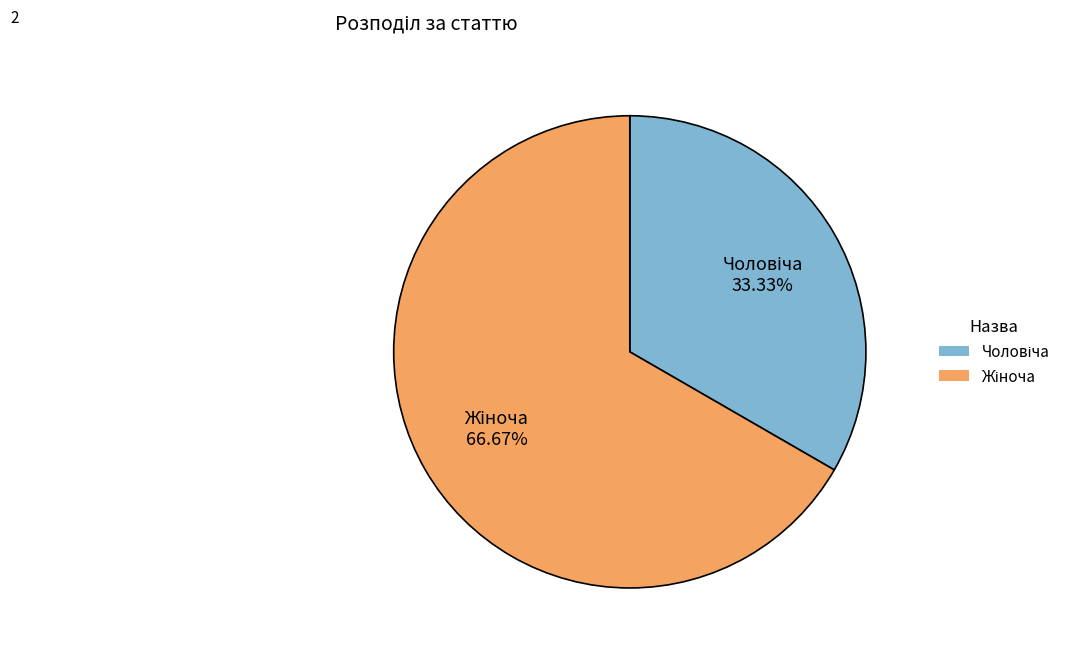

Does any single category account for the majority?

Yes